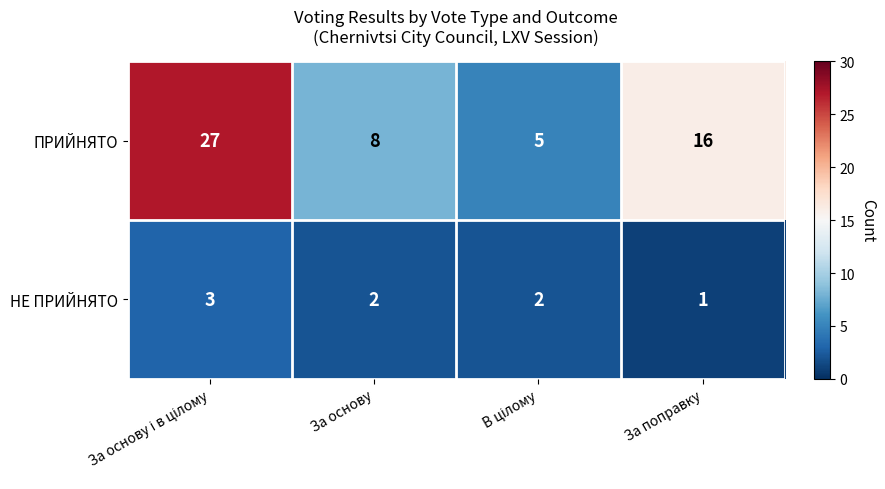

Which series has the largest total across all categories?

ПРИЙНЯТО